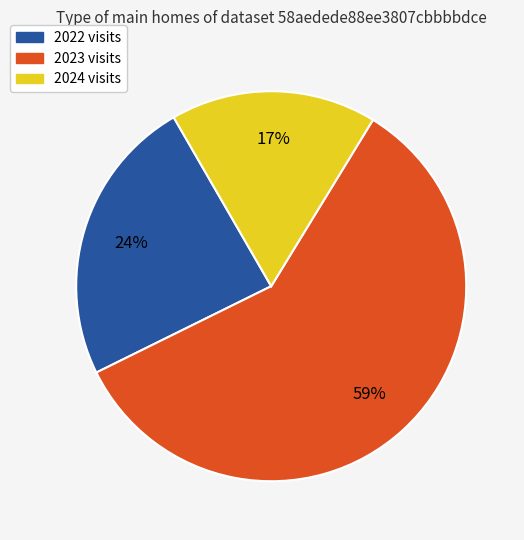

How many slices are in this pie chart?

3